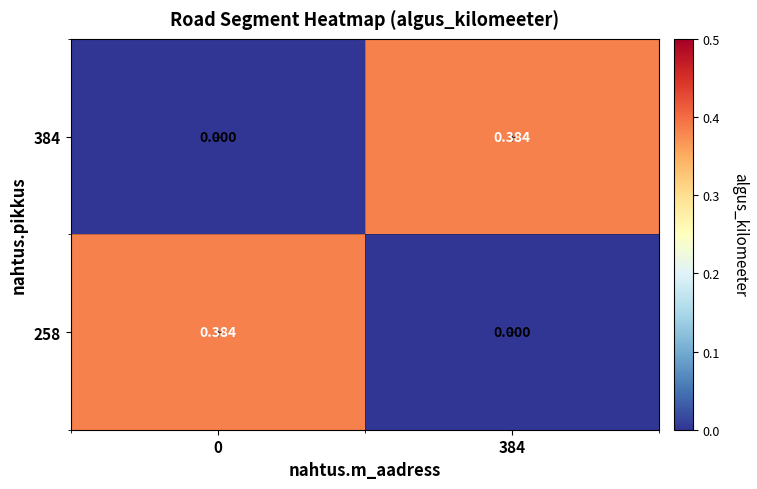

Which series has the largest range (max minus min)?

row_0